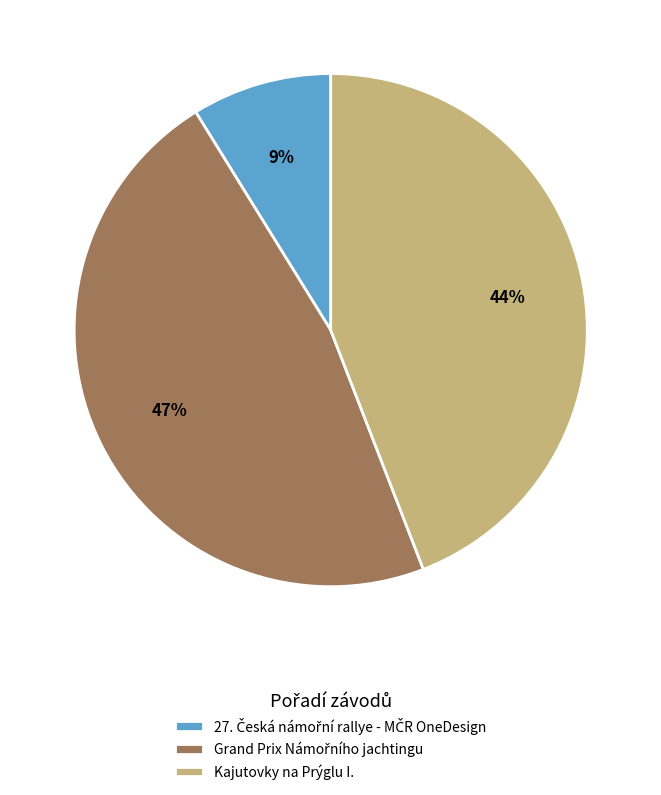

To the nearest percent, what is the difference between the largest and smallest slice percentages?

38%